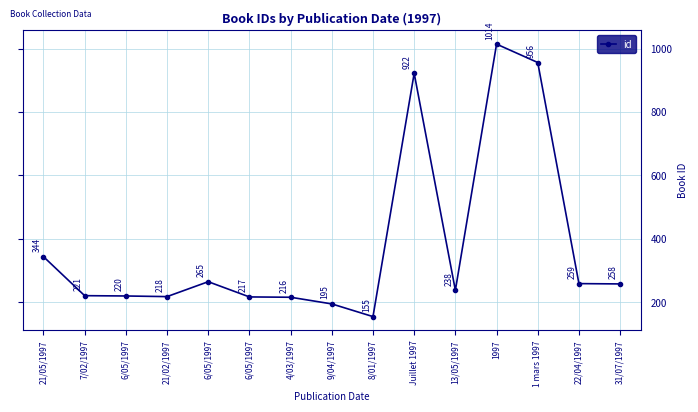

How many values are below 238?

7